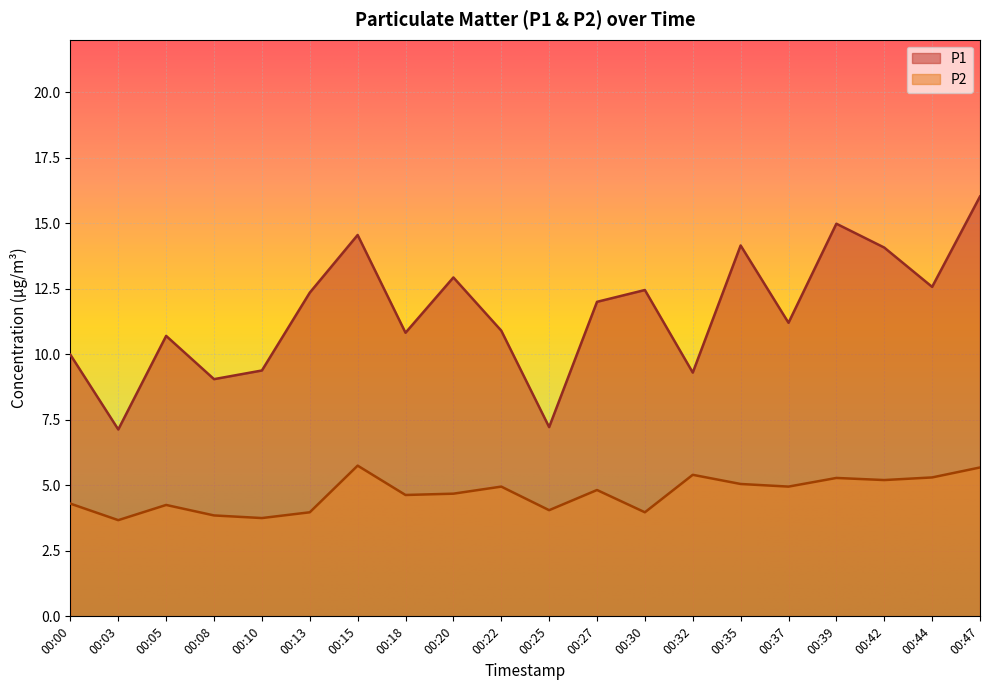

True or false: P1 and P2 intersect in this chart.

False